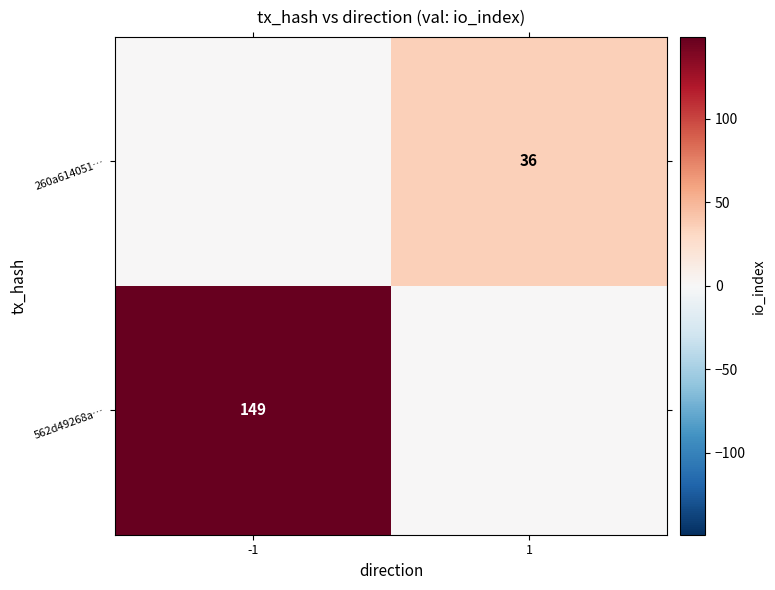

Is it true that 562d49268a… equals 149 at -1?

True